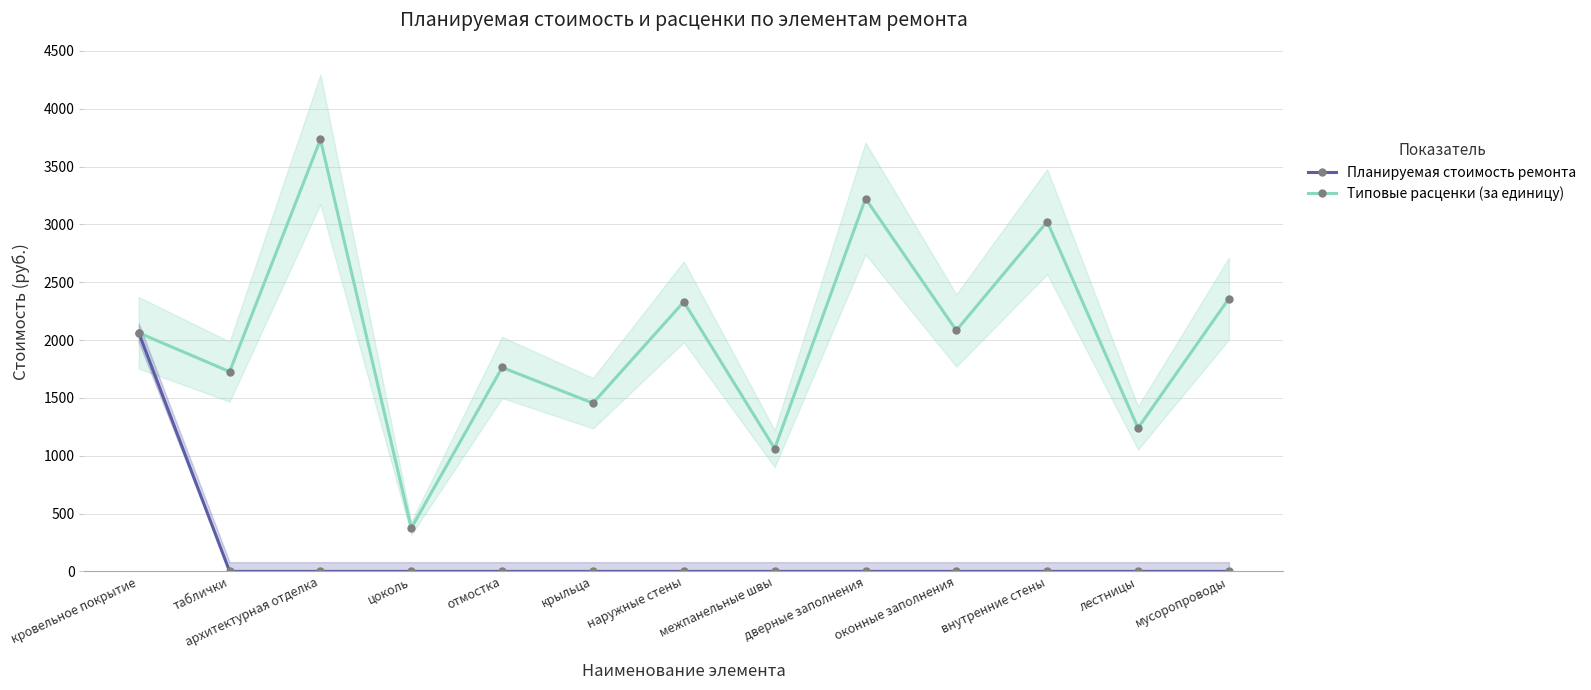

True or false: Типовые расценки (за единицу) has more than 2 interior local peaks.

True